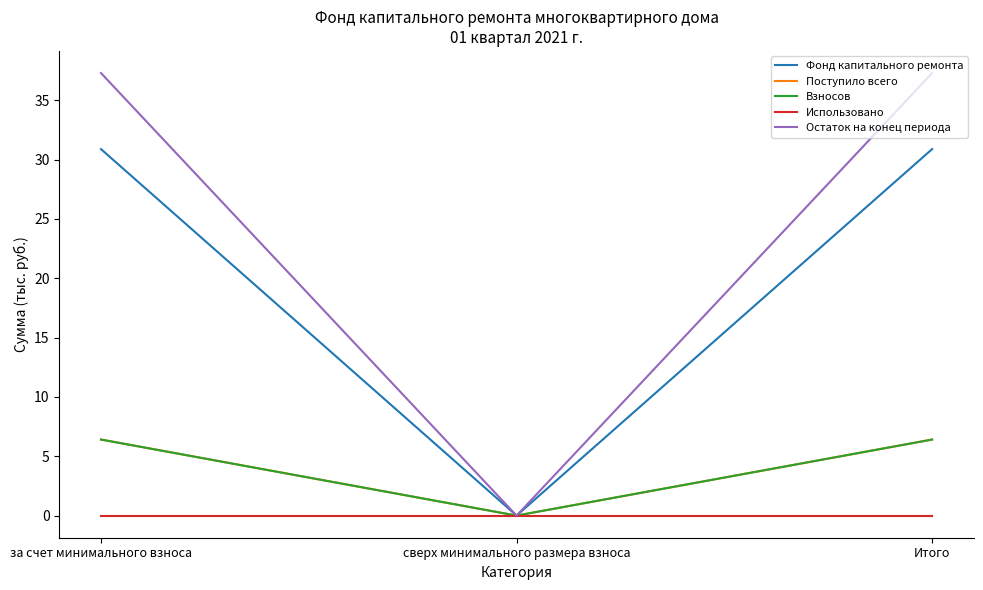

What is the label of the 2nd point from the right?

сверх минимального размера взноса